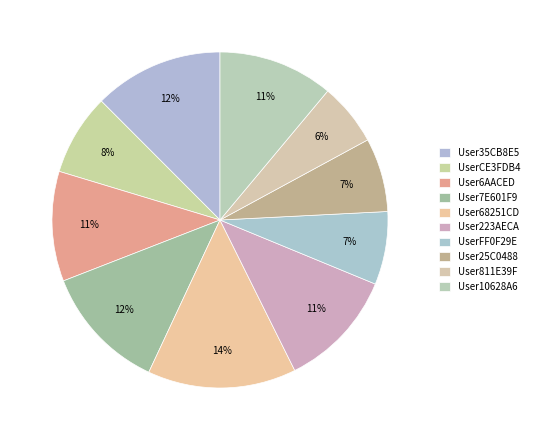

How many segments does this pie chart have?

10